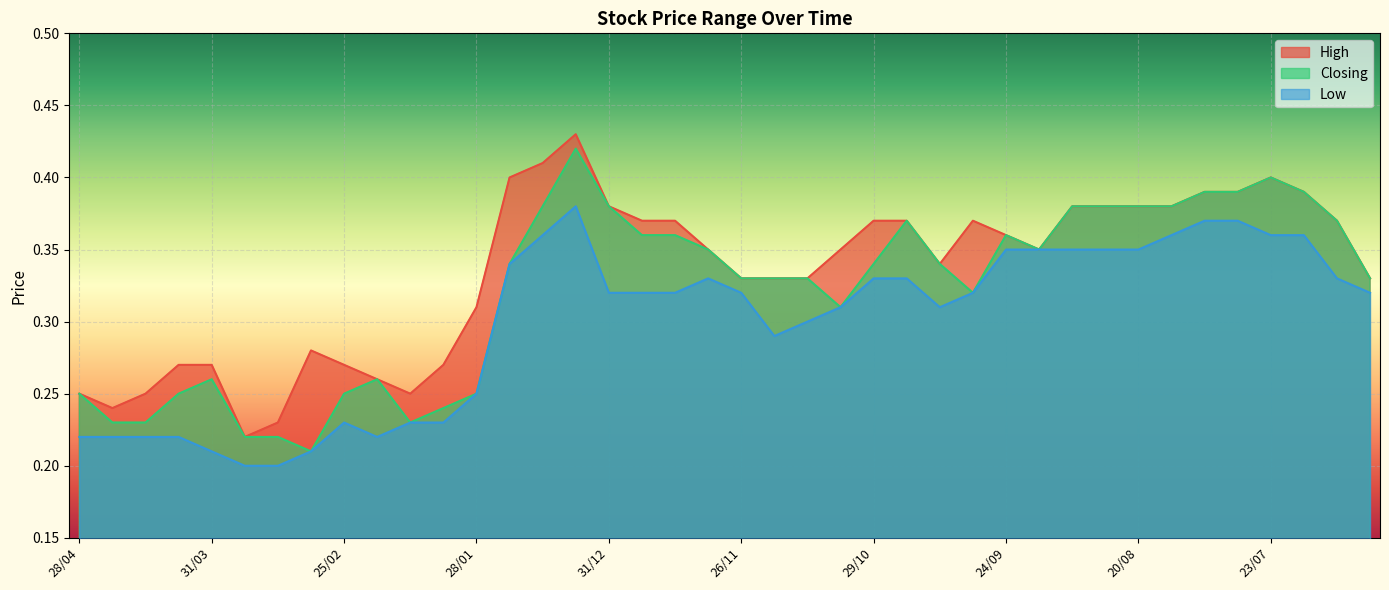

What is the sum of all Low values?

12.0